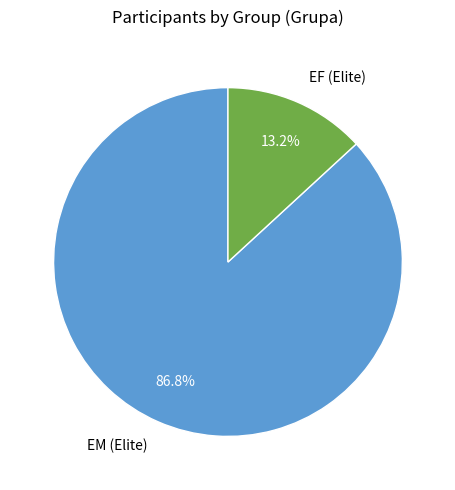

What portion of the pie excludes EF (Elite)?

86.8%